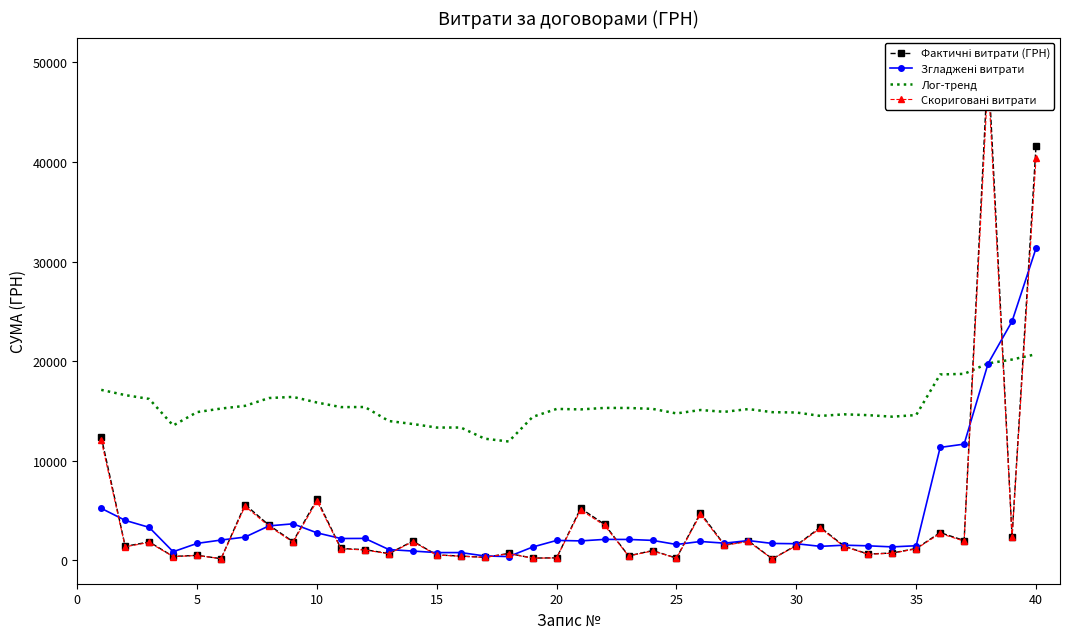

What are all the series names shown in the legend?

Фактичні витрати (ГРН), Згладжені витрати, Лог-тренд, Скориговані витрати